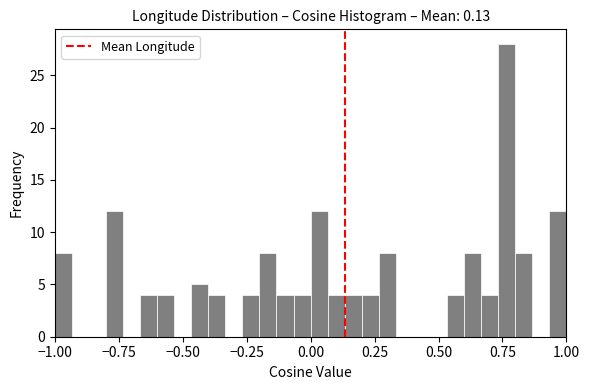

Around what value on the x-axis is the tallest bar? Give the approximate position of its centre, as read against the axis.

0.75